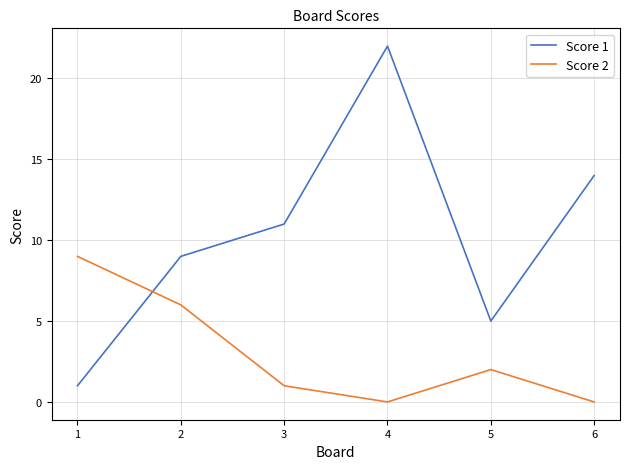

Count the Score 1 values in the range 5 to 14.

4